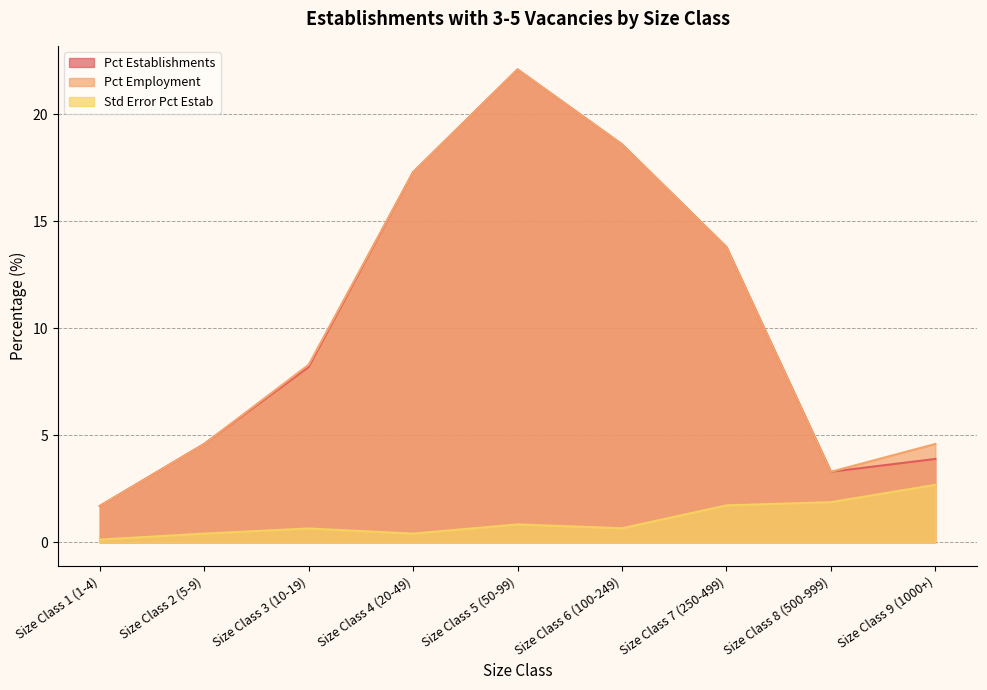

Is it true that Pct Employment equals 23.6 at Size Class 4 (20-49)?

False